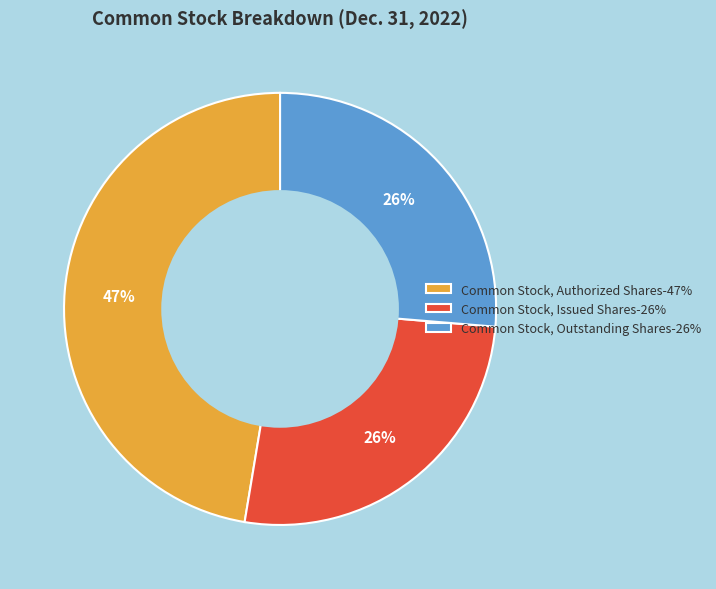

To the nearest percent, what is the difference between the Common Stock, Authorized Shares and Common Stock, Issued Shares slice percentages?

21%